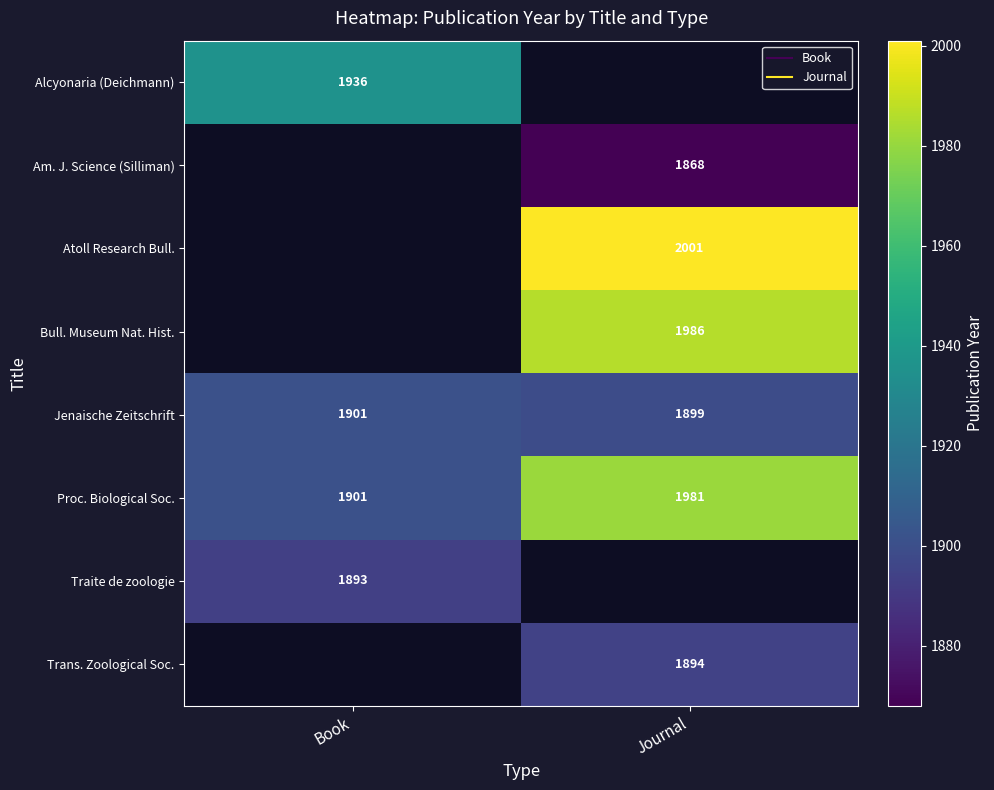

Which series has the widest spread of values?

Proc. Biological Soc.